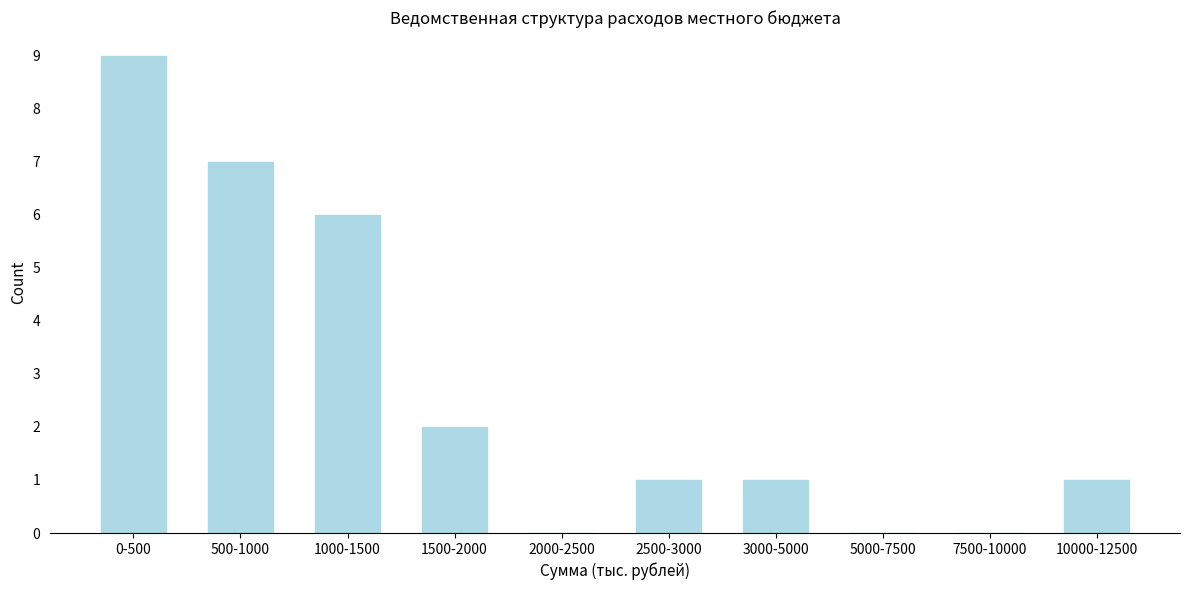

Reading right to left, what are all the values shown in this chart?

10000-12500=1	7500-10000=0	5000-7500=0	3000-5000=1	2500-3000=1	2000-2500=0	1500-2000=2	1000-1500=6	500-1000=7	0-500=9